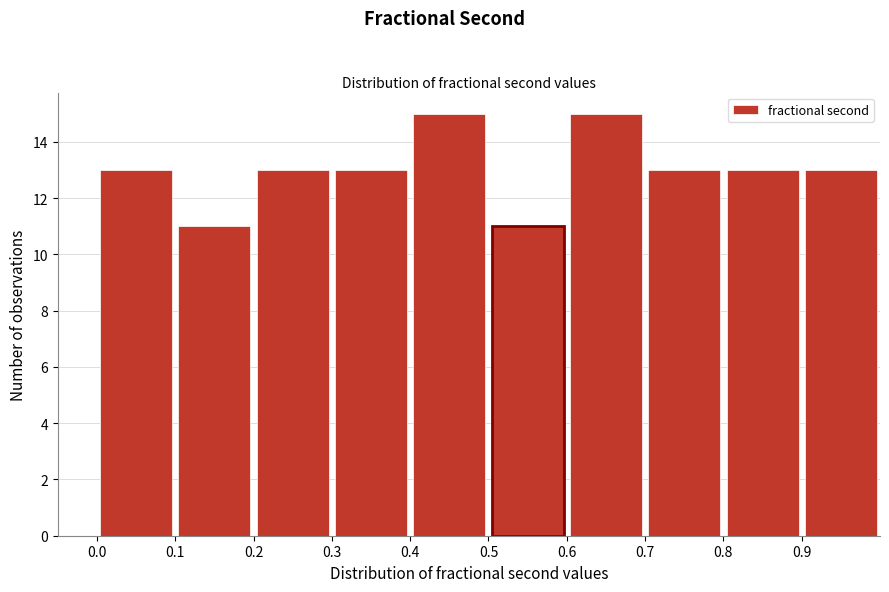

How tall is the bar that spans 0.7 to 0.8 on the x-axis? The values are not printed on the chart, so give them approximately, as read against the axis.

13